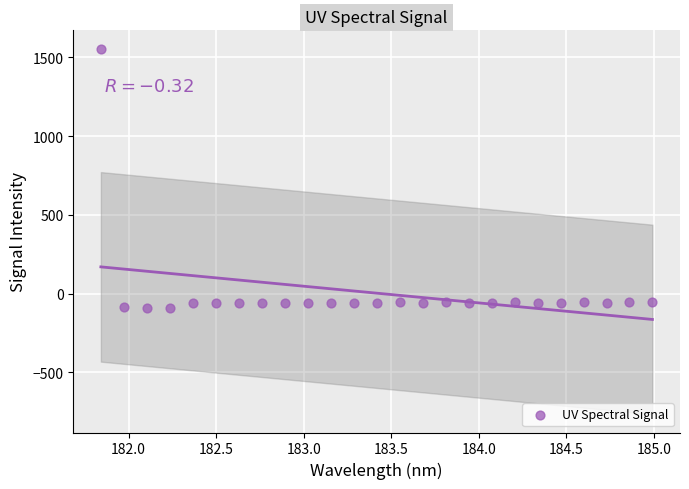

What is the range of Y values (max minus min)?

1649.3